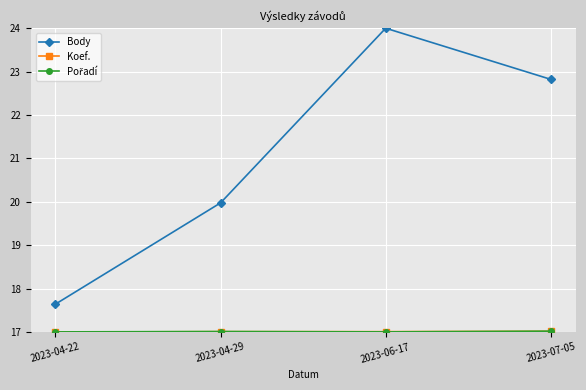

Between 2023-06-17 and 2023-07-05, which series saw the biggest shift?

Body